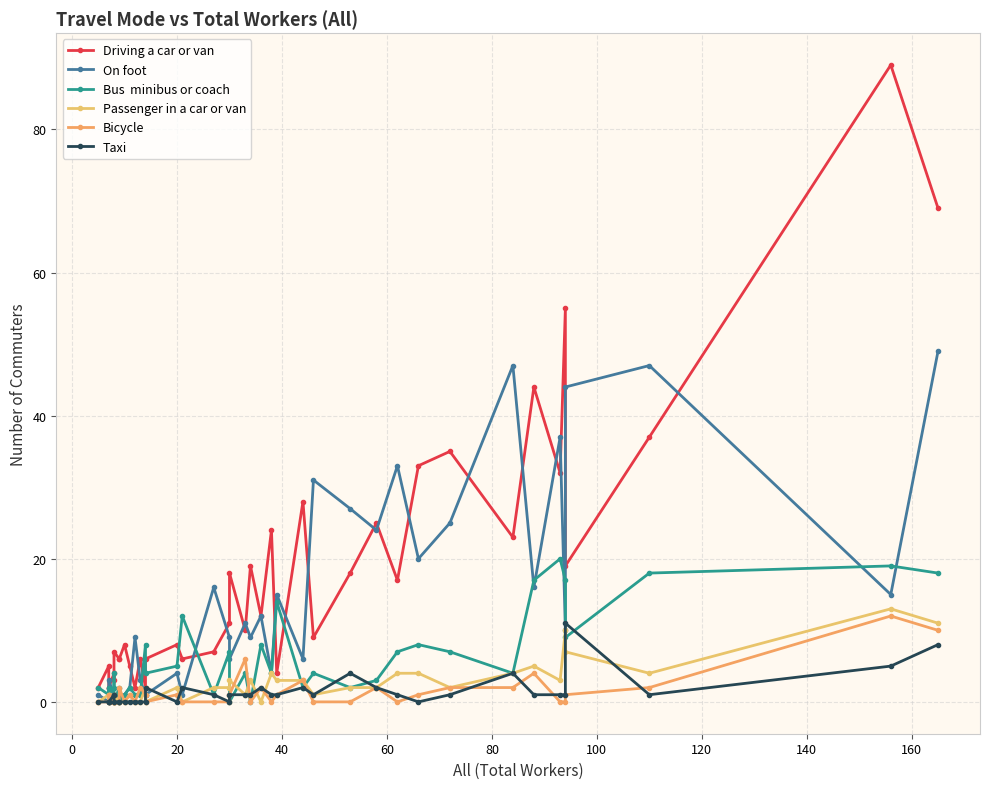

What is the difference between the maximum and minimum values in the Driving a car or van series?

87